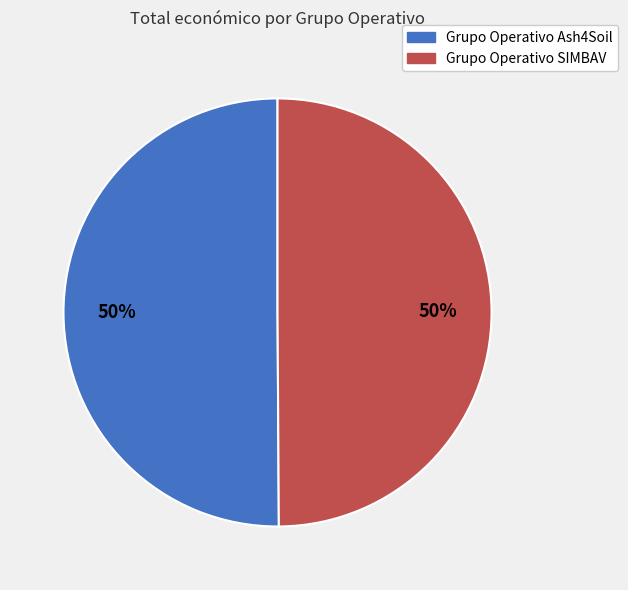

To the nearest percent, what percentage of the pie is Grupo Operativo Ash4Soil?

50%